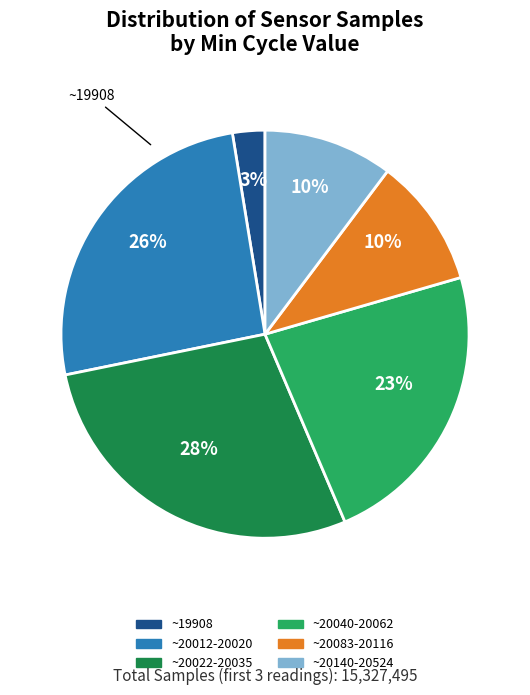

To the nearest percent, what is the average slice percentage?

17%